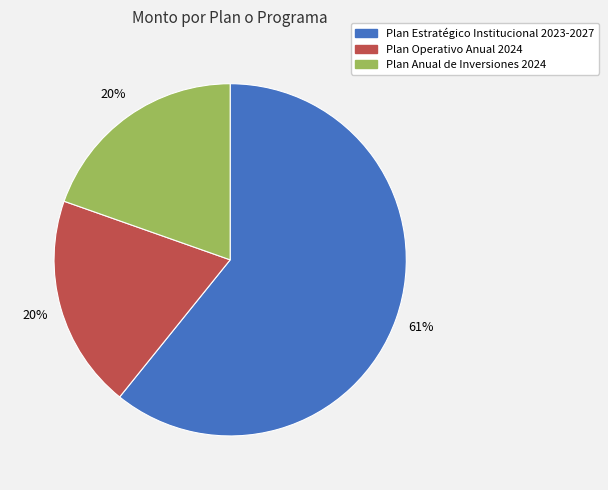

Combined, do Plan Anual de Inversiones 2024 and Plan Estratégico Institucional 2023-2027 account for over 50%?

Yes